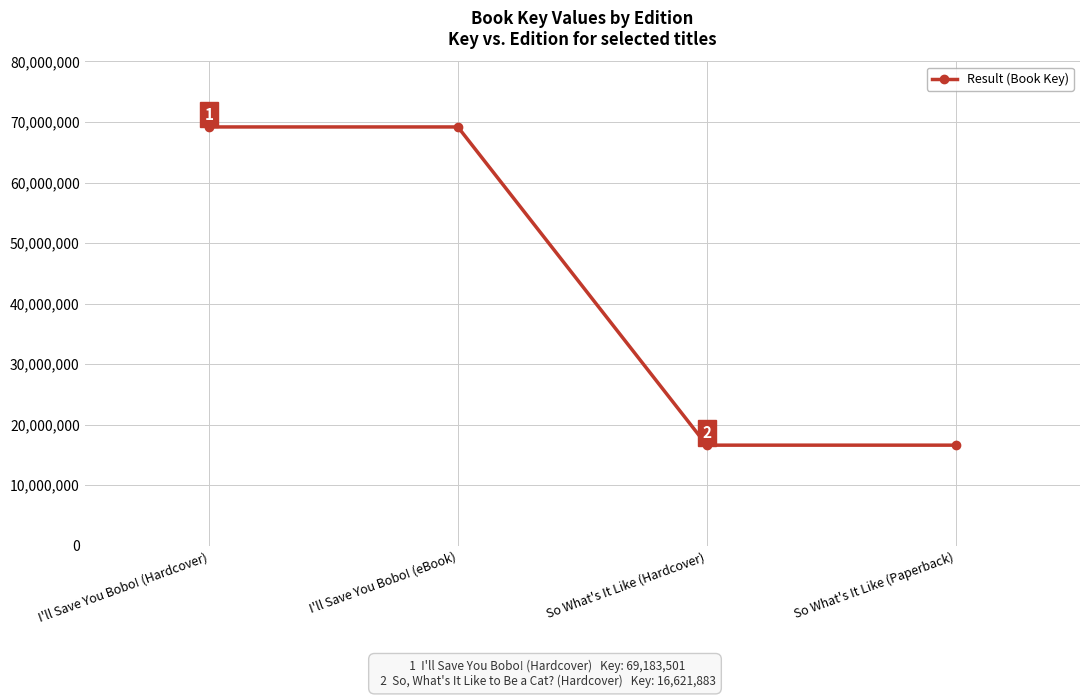

How many lines are shown in the chart?

1